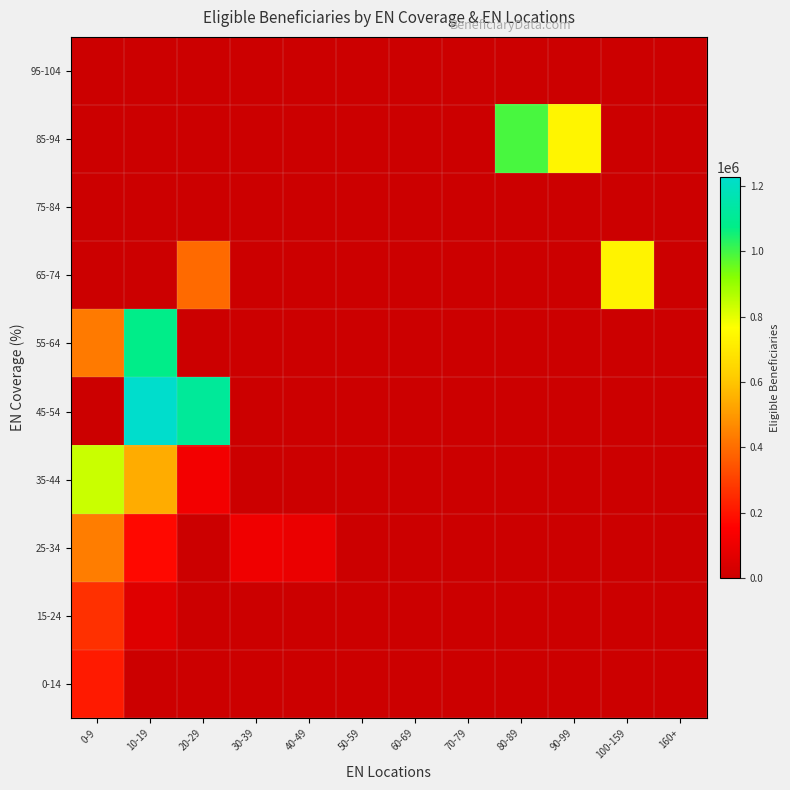

Which series has the largest total across all categories?

45-54